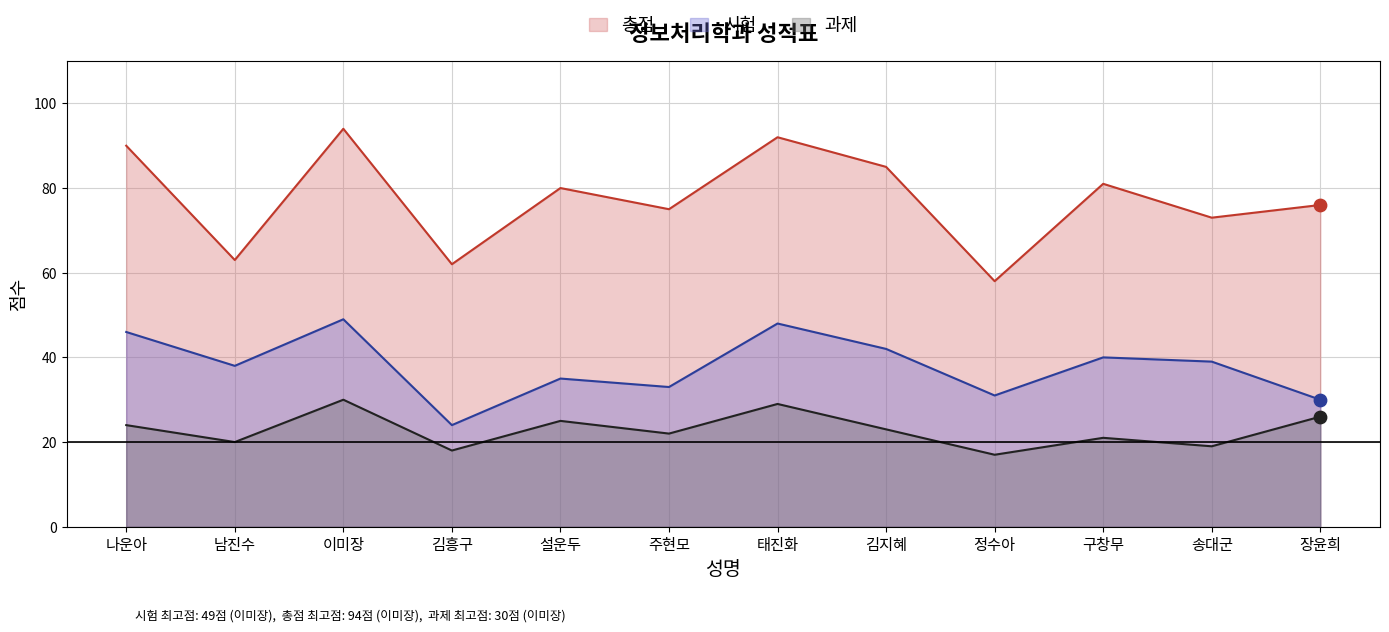

What are all the series names shown in the legend?

총점, 시험, 과제